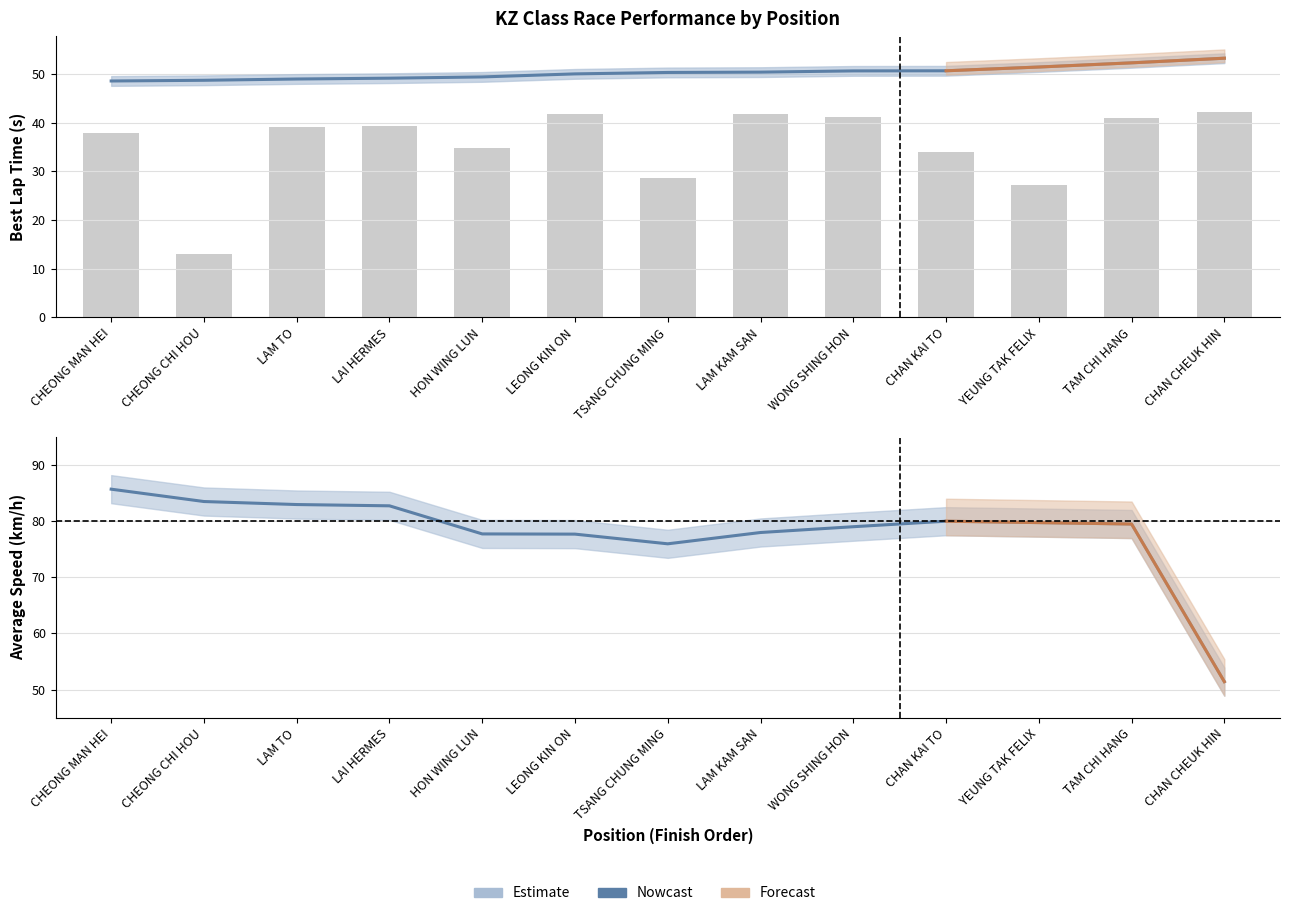

How many data points in Average Speed are less than 79?

6